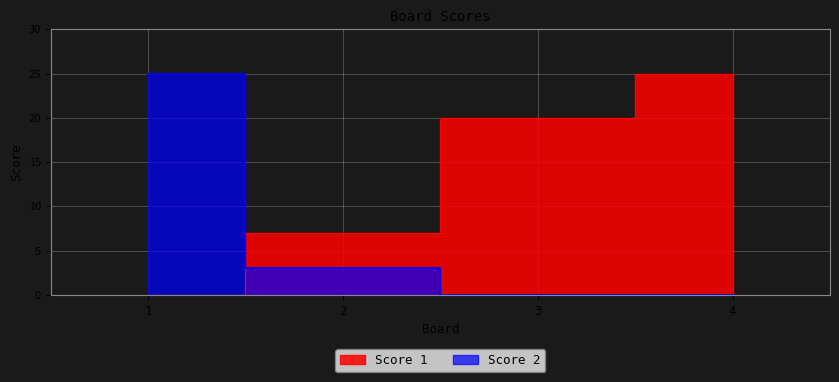

Is the value of Score 1 at 4 greater than the value of Score 2 at 4?

Yes